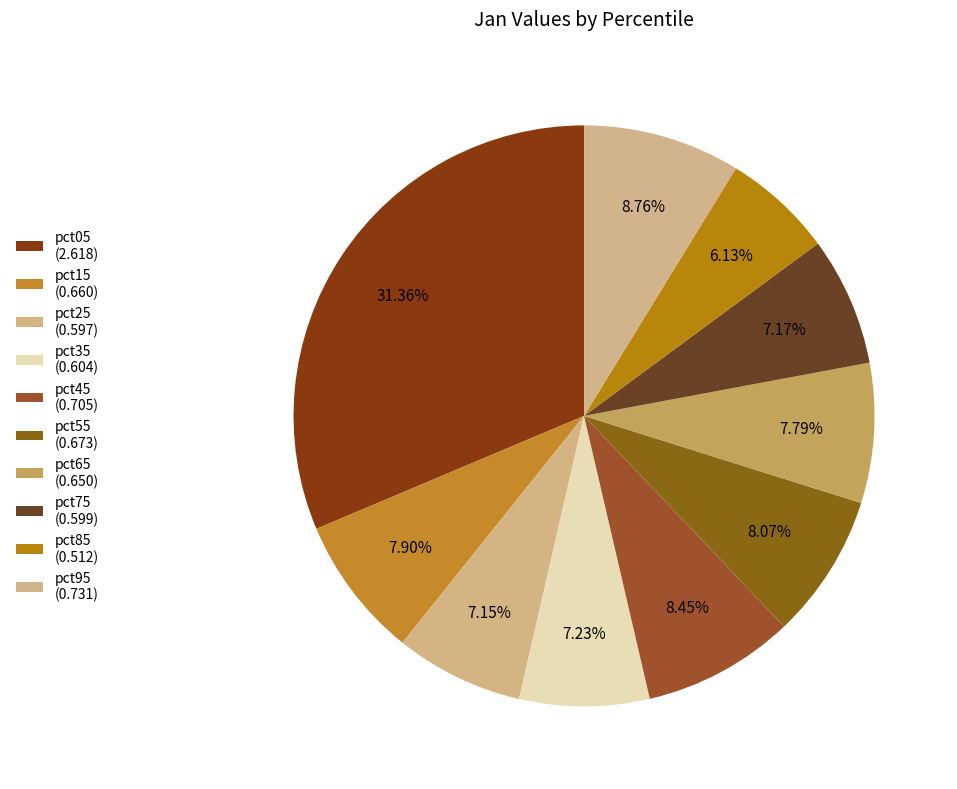

To the nearest percent, what portion does pct05 represent?

31%